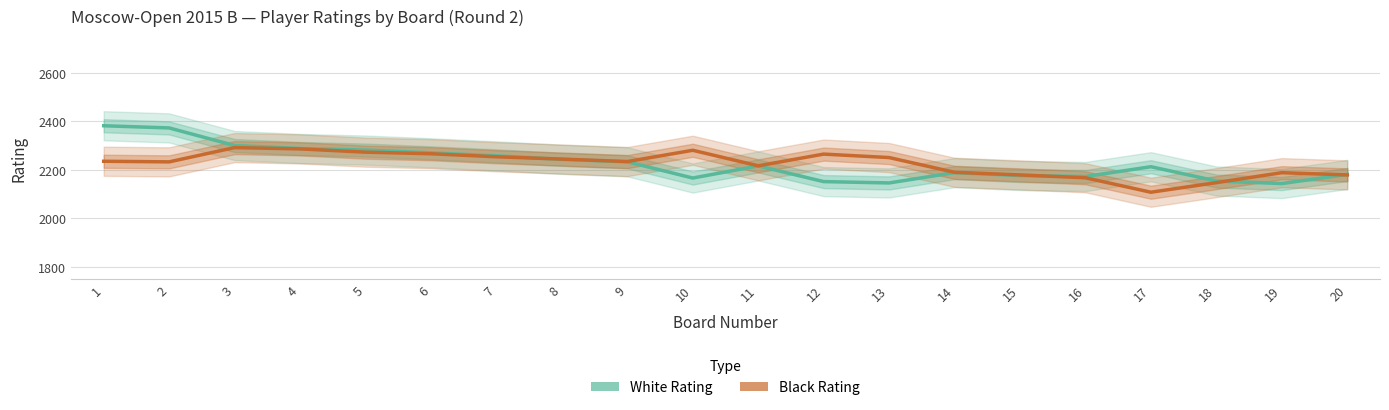

Rank the series at 16 from highest to lowest value.

White Rating, Black Rating